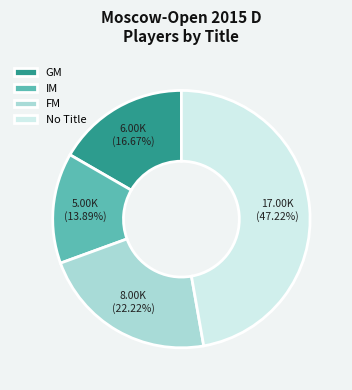

Is there any slice that represents more than half of the pie?

No